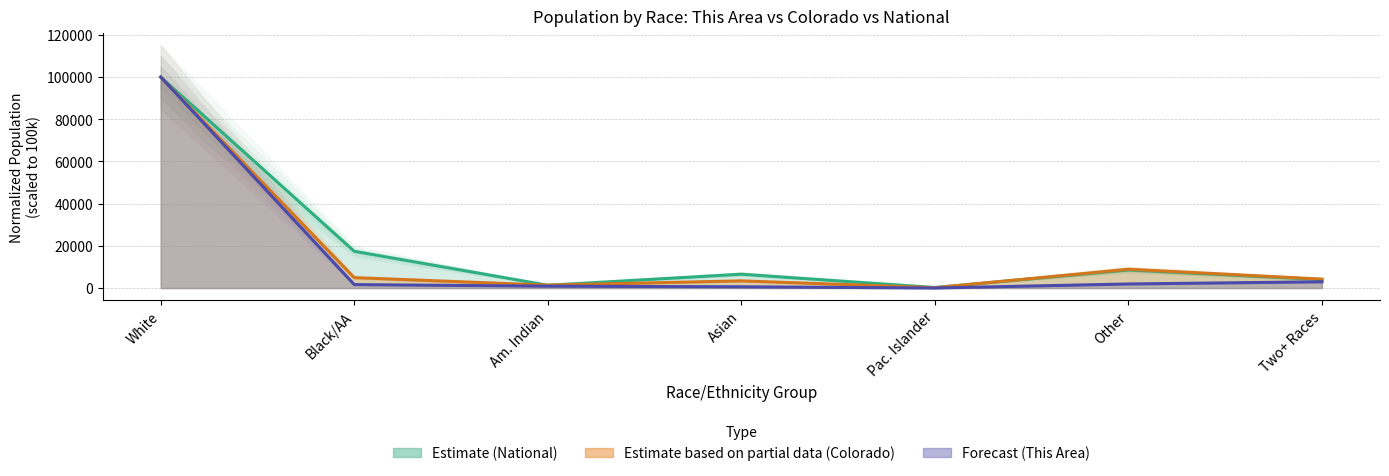

The National series shows 4492.1 at Other. True or false?

False